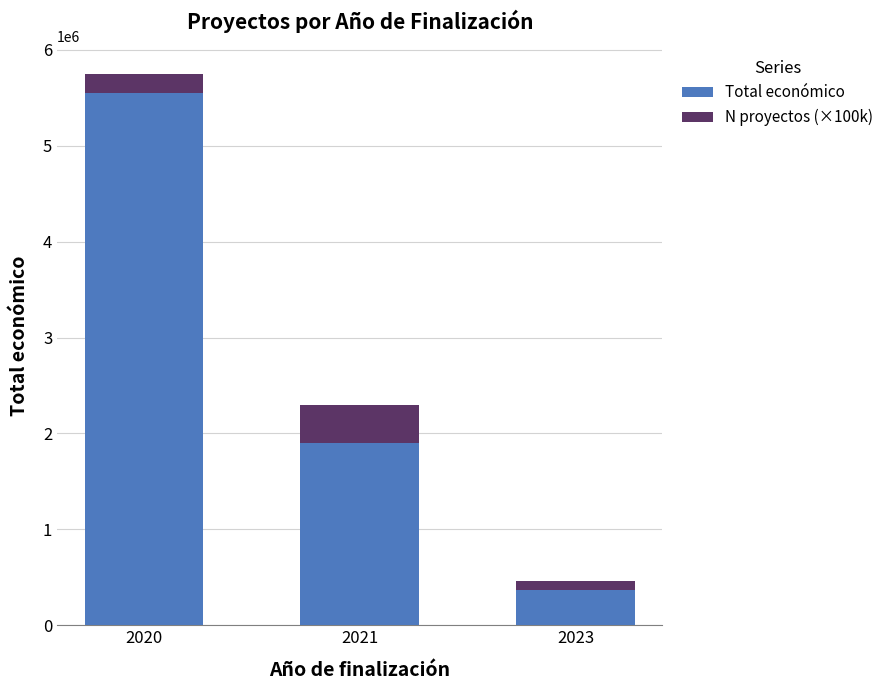

Reading left to right, list the values for the Total económico series.

5552300	1899259	363424